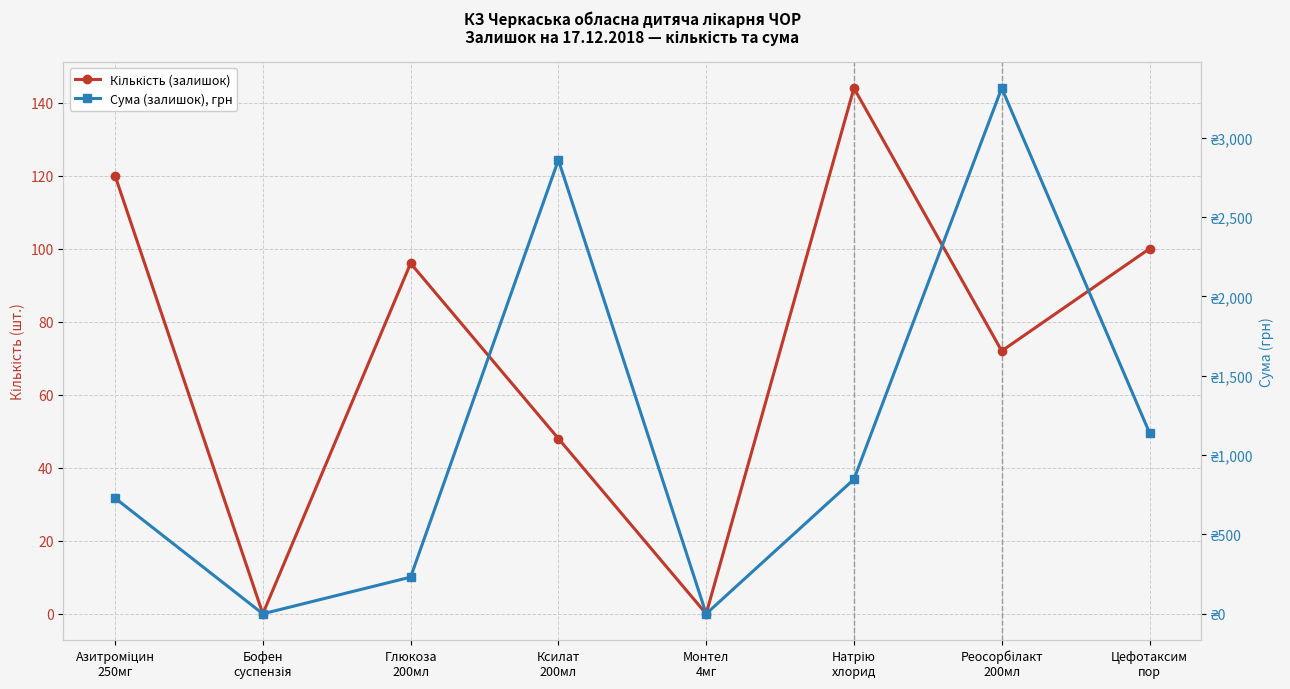

Reading left to right, what are all the values shown in this chart?

Кількість (залишок): 120.0	0.0	96.0	48.0	0.0	144.0	72.0	100.0
Сума (залишок), грн: 728.9	0.0	231.1	2859.7	0.0	847.4	3312.7	1140.6